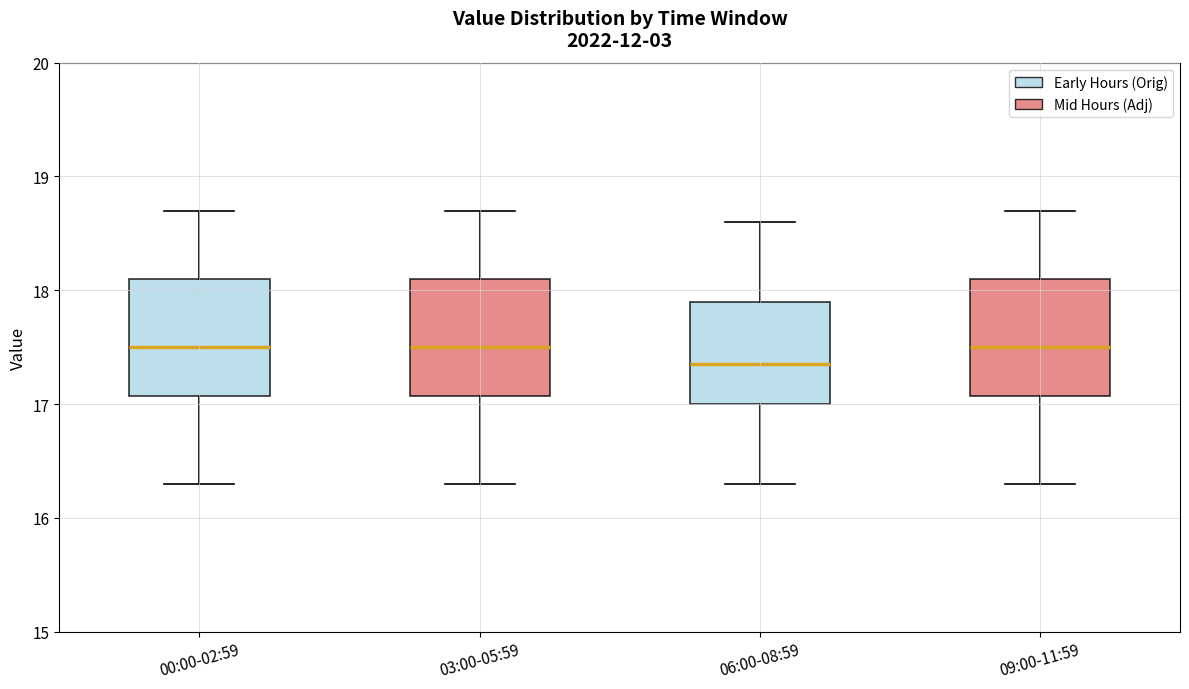

Reading left to right, transcribe this box plot: for each box, give where its median line is, the range the box spans, and where its two whiskers end, as read against the y-axis. The values are not printed on the chart, so give them approximately, as read against the axis.

00:00-02:59: median 17.5, box 17.1 to 18.1, whiskers 16.3 to 18.7
03:00-05:59: median 17.5, box 17.1 to 18.1, whiskers 16.3 to 18.7
06:00-08:59: median 17.4, box 17.0 to 17.9, whiskers 16.3 to 18.6
09:00-11:59: median 17.5, box 17.1 to 18.1, whiskers 16.3 to 18.7